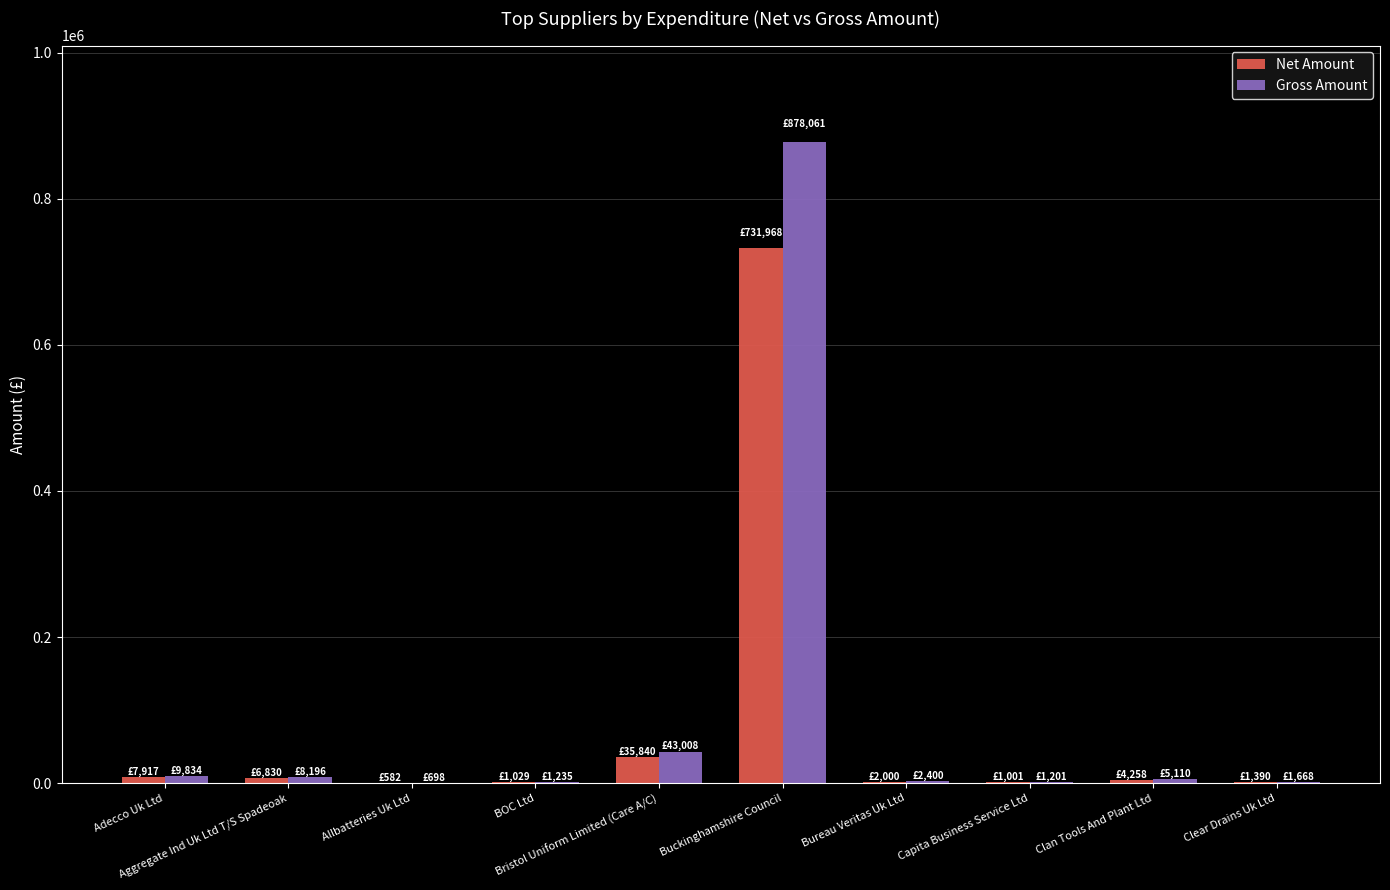

Is the value of Net Amount at Adecco Uk Ltd greater than the value of Gross Amount at Buckinghamshire Council?

No